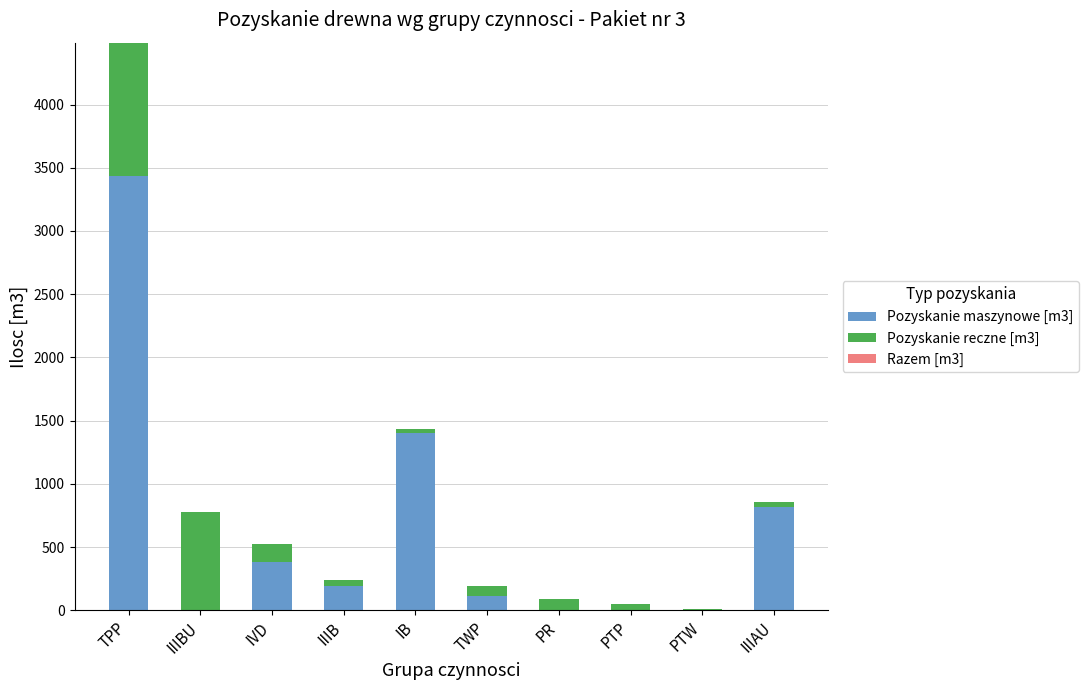

Is it true that Pozyskanie maszynowe [m3] equals 240 at IVD?

False